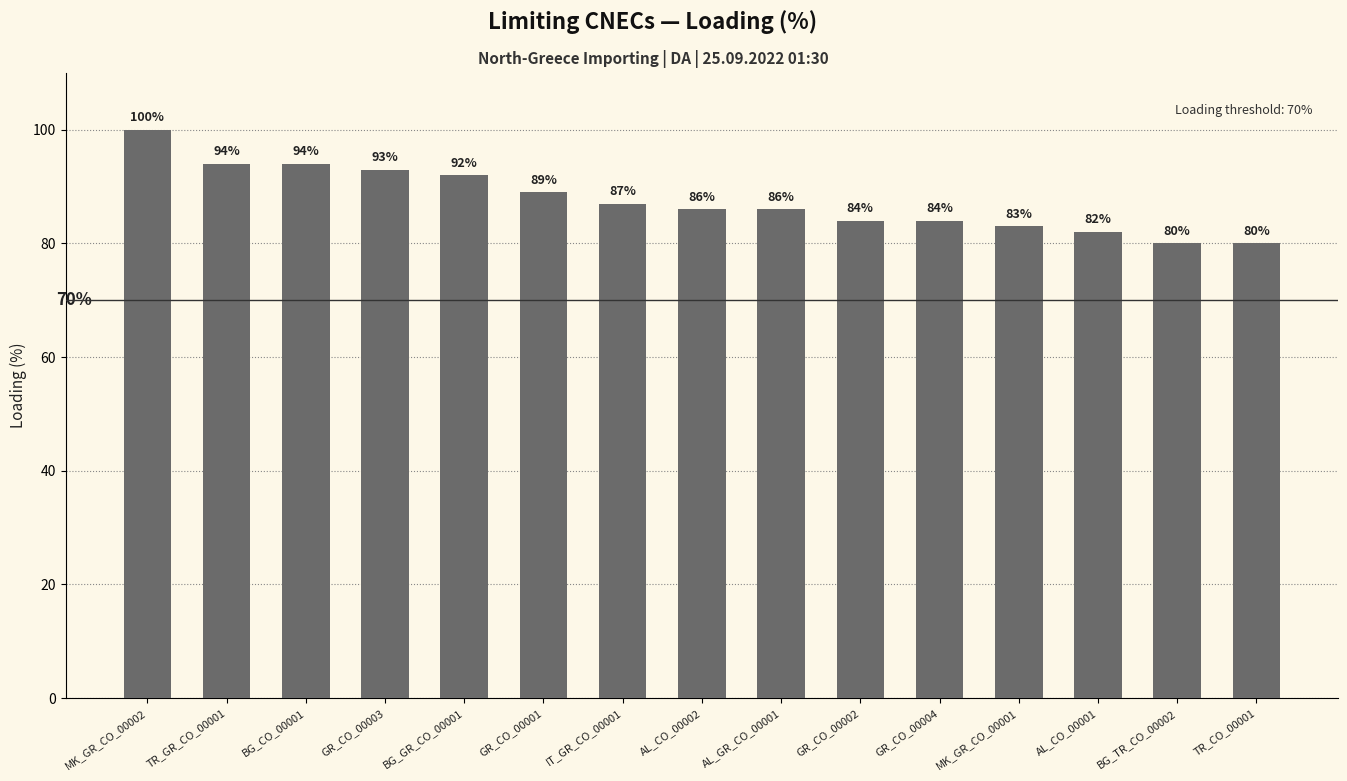

What is the approximate value at AL_CO_00002?

86